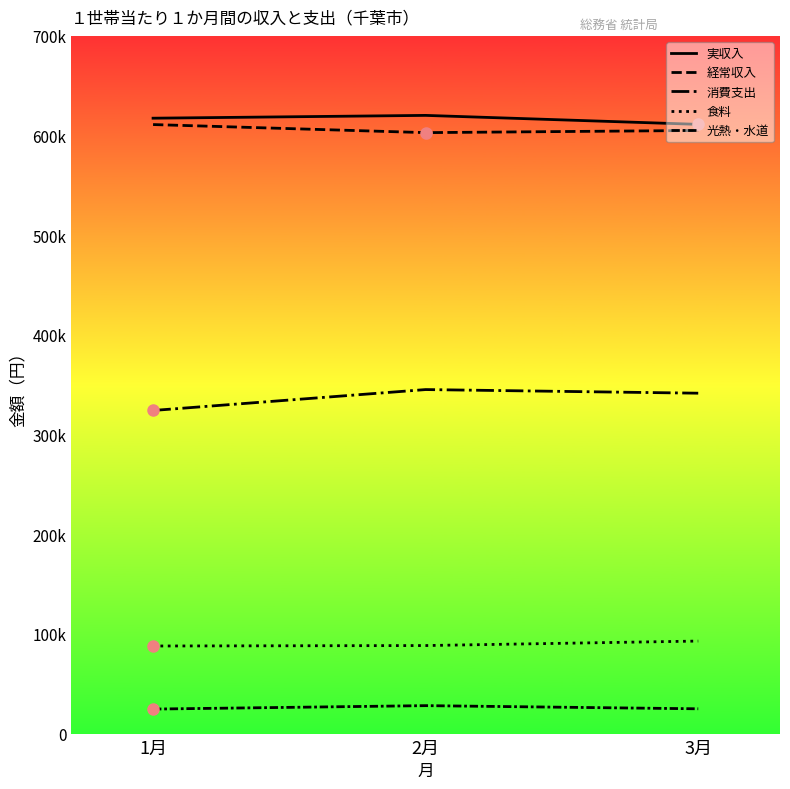

What is the spread (max minus min) of values at 1月?

592834